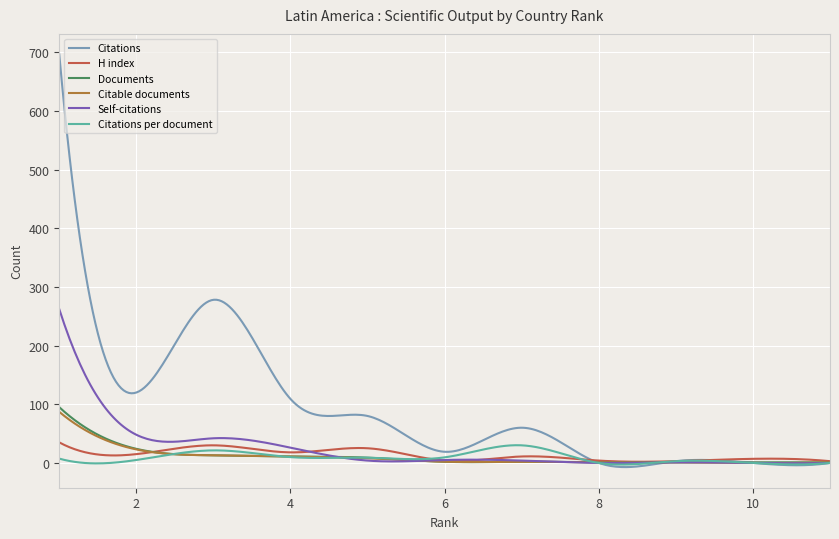

What is the difference between the second highest and minimum values in the Citations per document series?

33.0